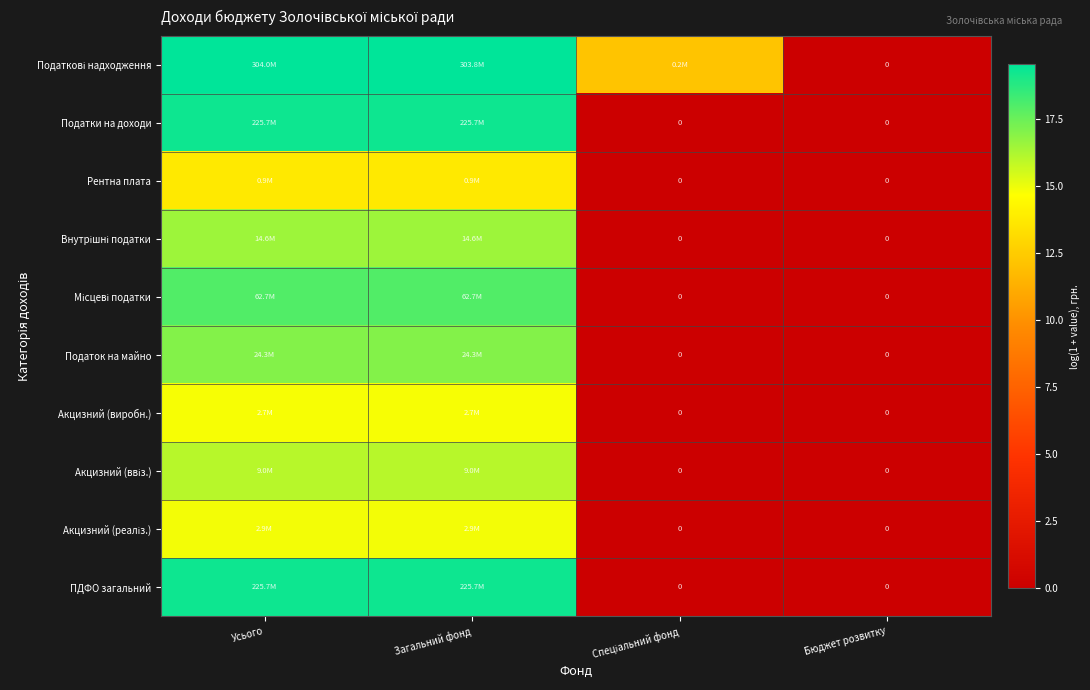

Which series has the largest total across all categories?

Податкові надходження